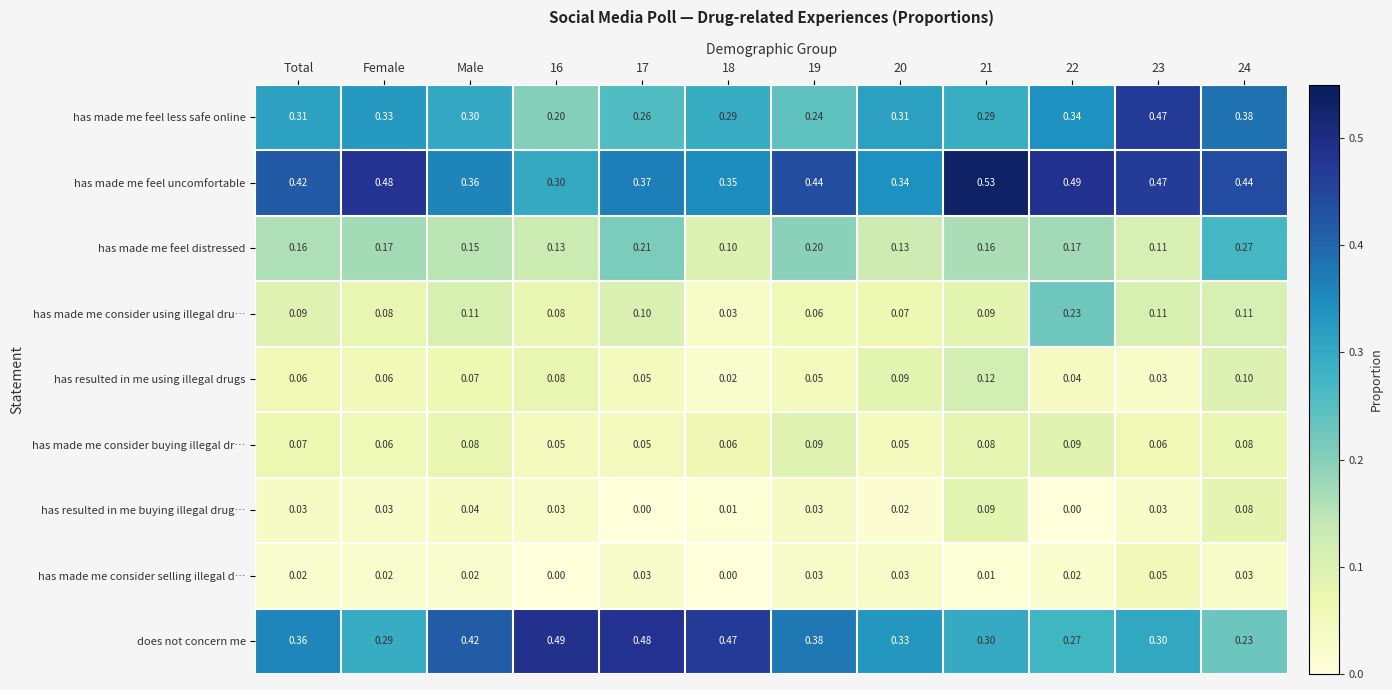

Which series has the largest total across all categories?

has made me feel uncomfortable